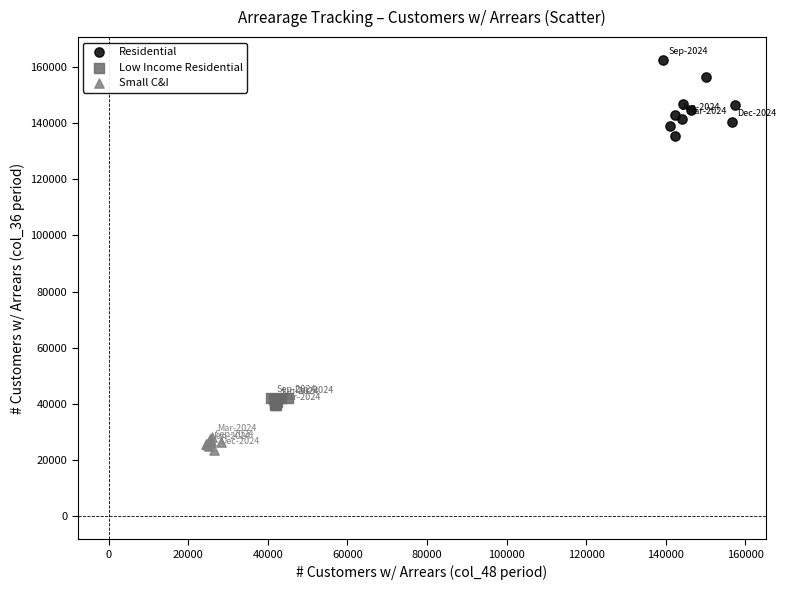

Which series contains the highest Y value?

Residential